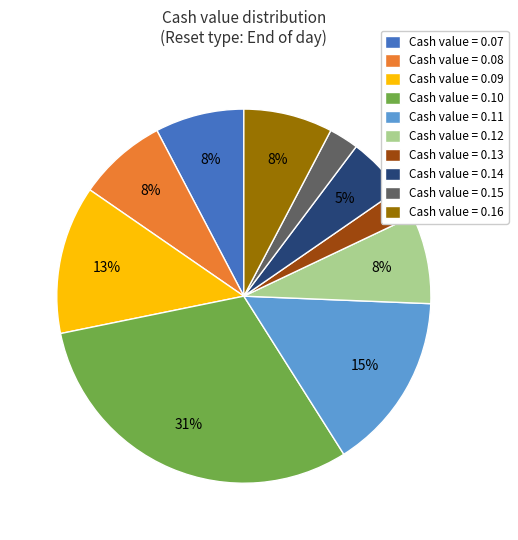

What percentage is the Cash value = 0.13 slice, to the nearest percent?

3%